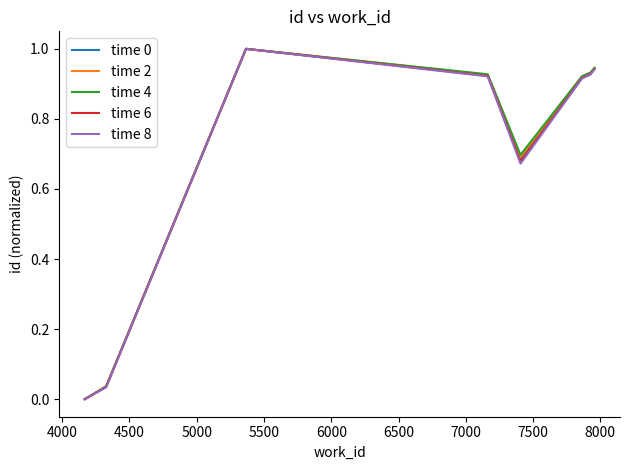

What is the highest value of the time 2 series?

1.0